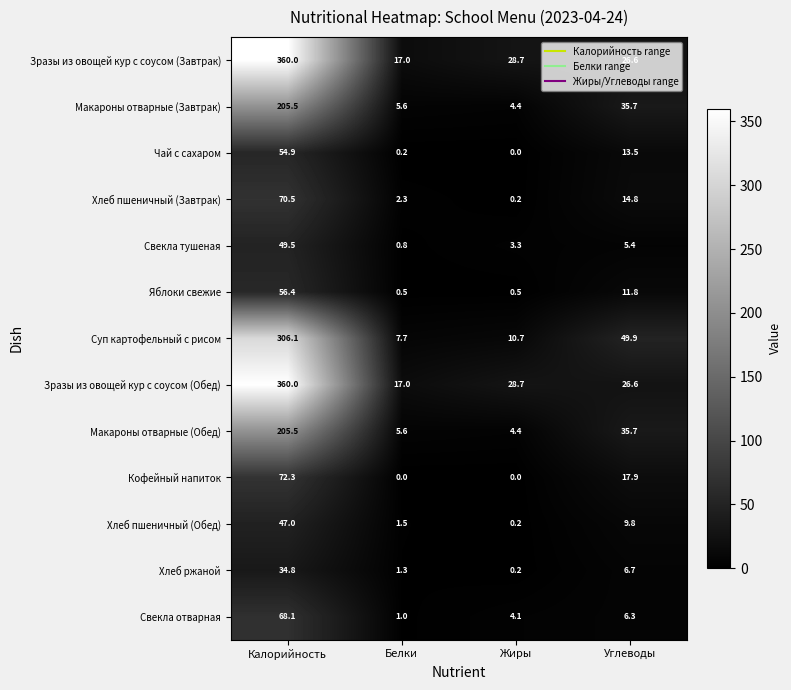

How many values in the Хлеб пшеничный (Обед) series exceed 9?

2